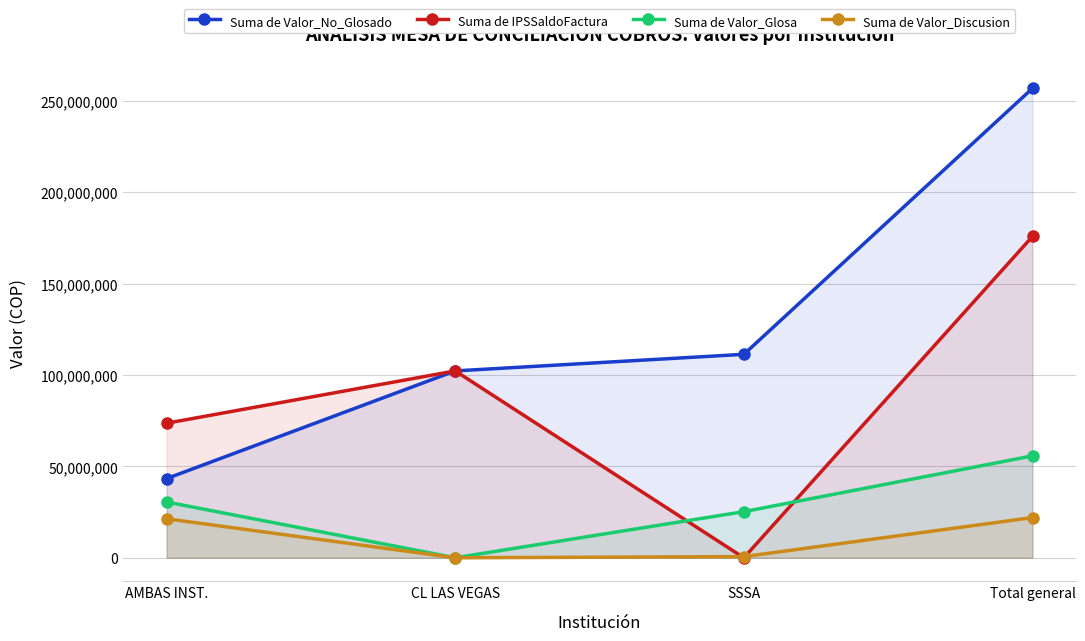

Does the chart have visible grid lines?

Yes